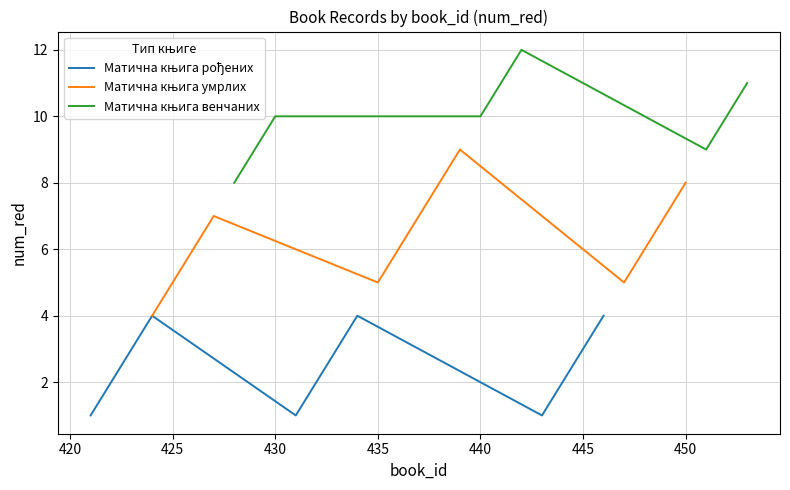

What is the value of the Матична књига рођених point at the 10th from the left?

2